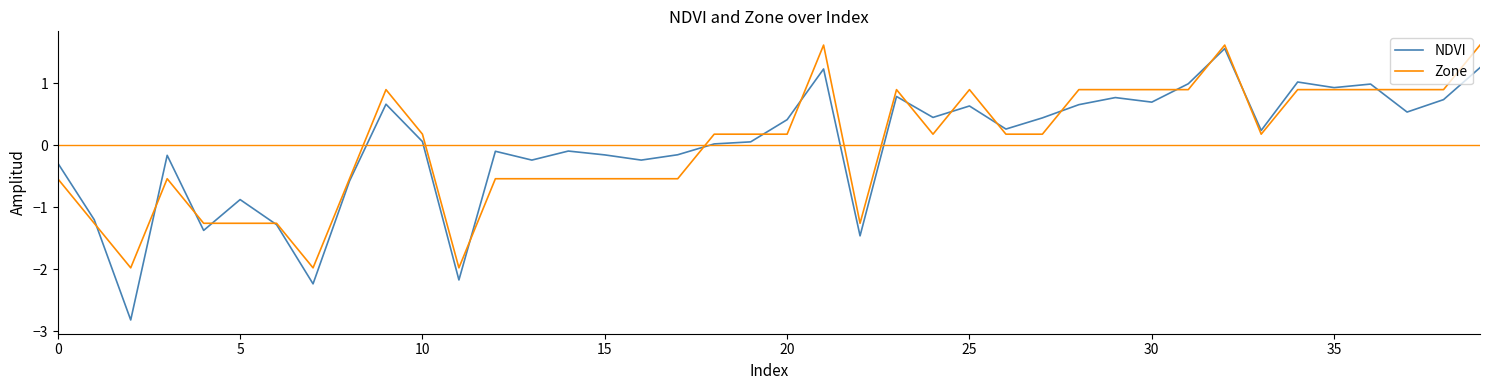

What is the smallest value displayed?

-2.8